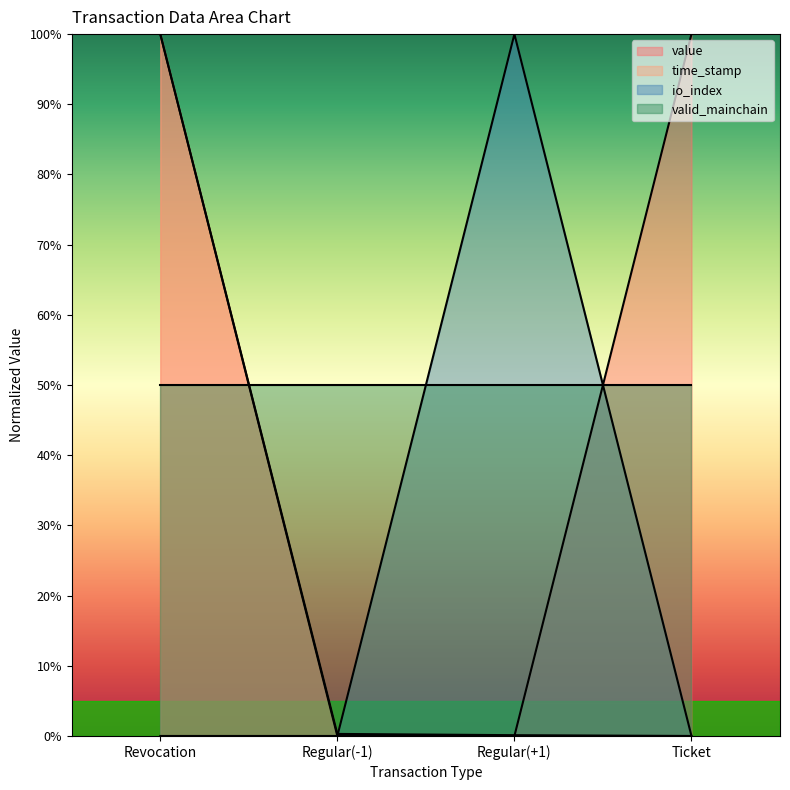

At which category is the sum across all series the highest?

Revocation